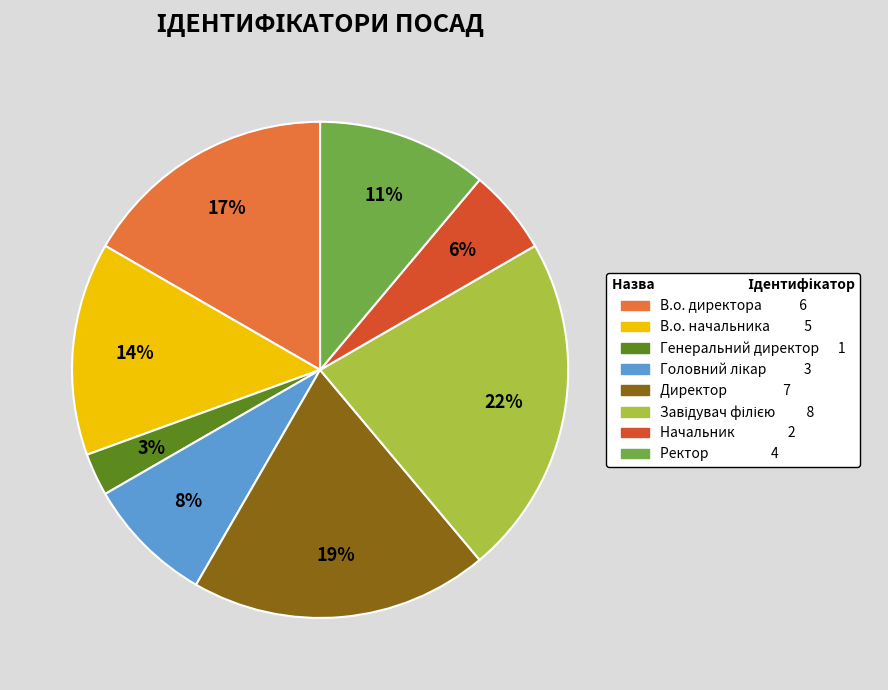

How many segments does this pie chart have?

8